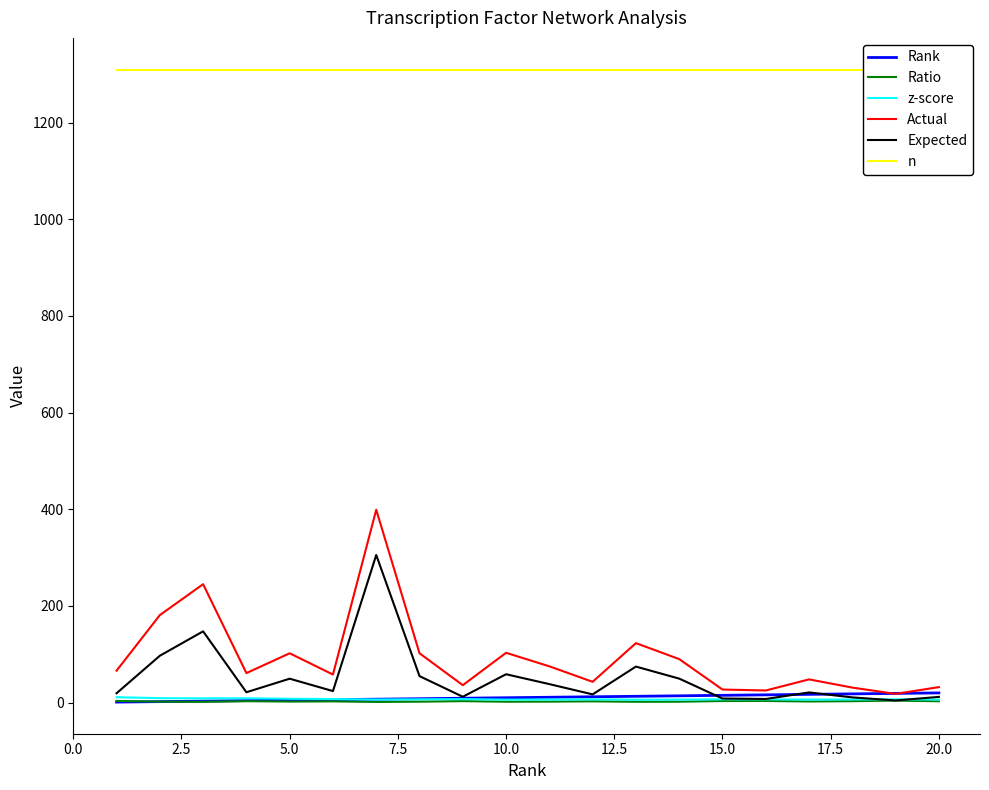

What is the highest value of the Actual series?

399.0